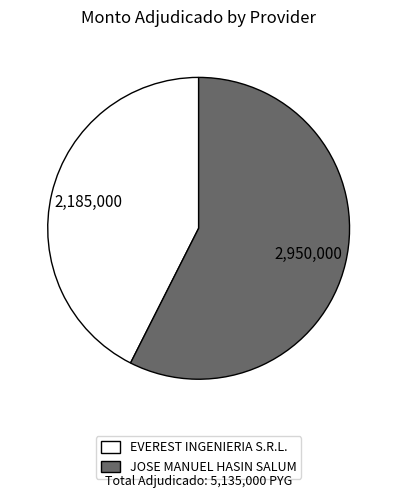

Rank the categories by value from lowest to highest.

EVEREST INGENIERIA S.R.L., JOSE MANUEL HASIN SALUM